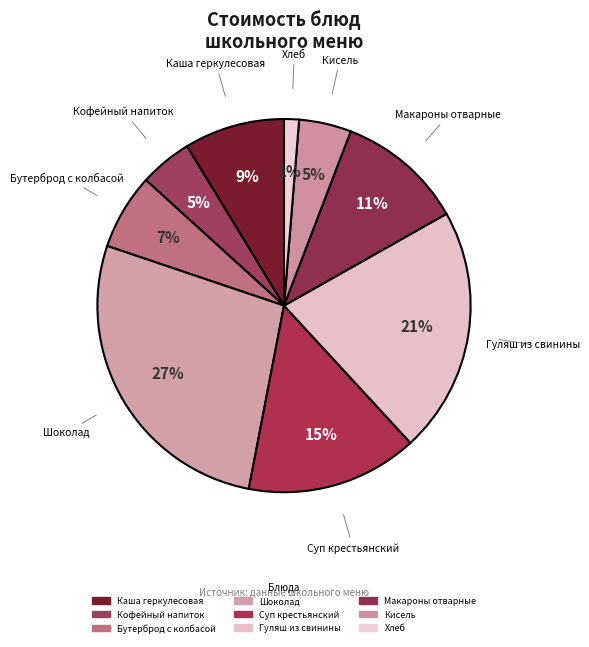

True or false: Гуляш из свинины accounts for 36% of the total.

False